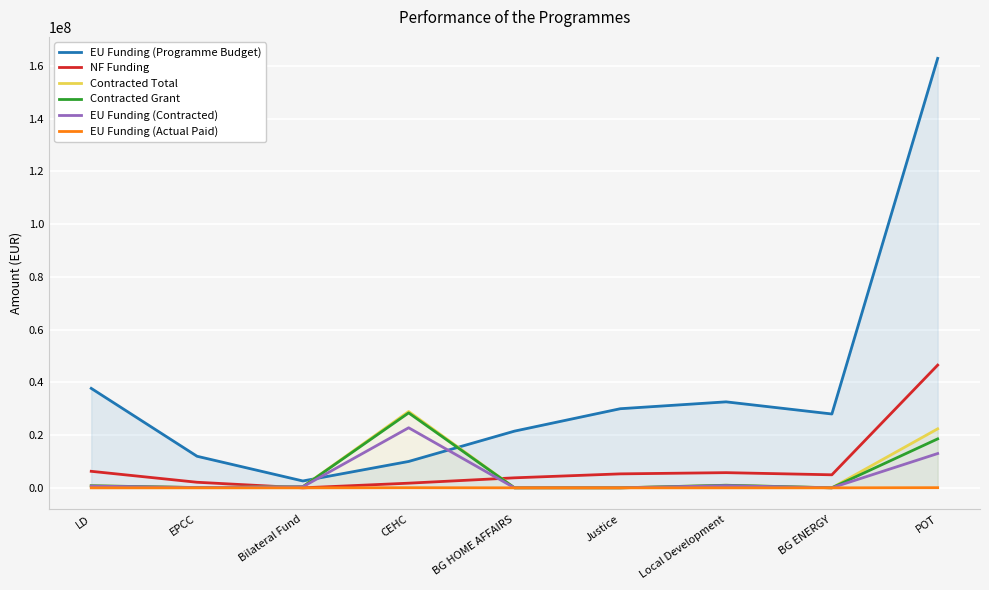

Between Bilateral Fund and BG ENERGY, which series saw the biggest shift?

EU Funding (Programme Budget)